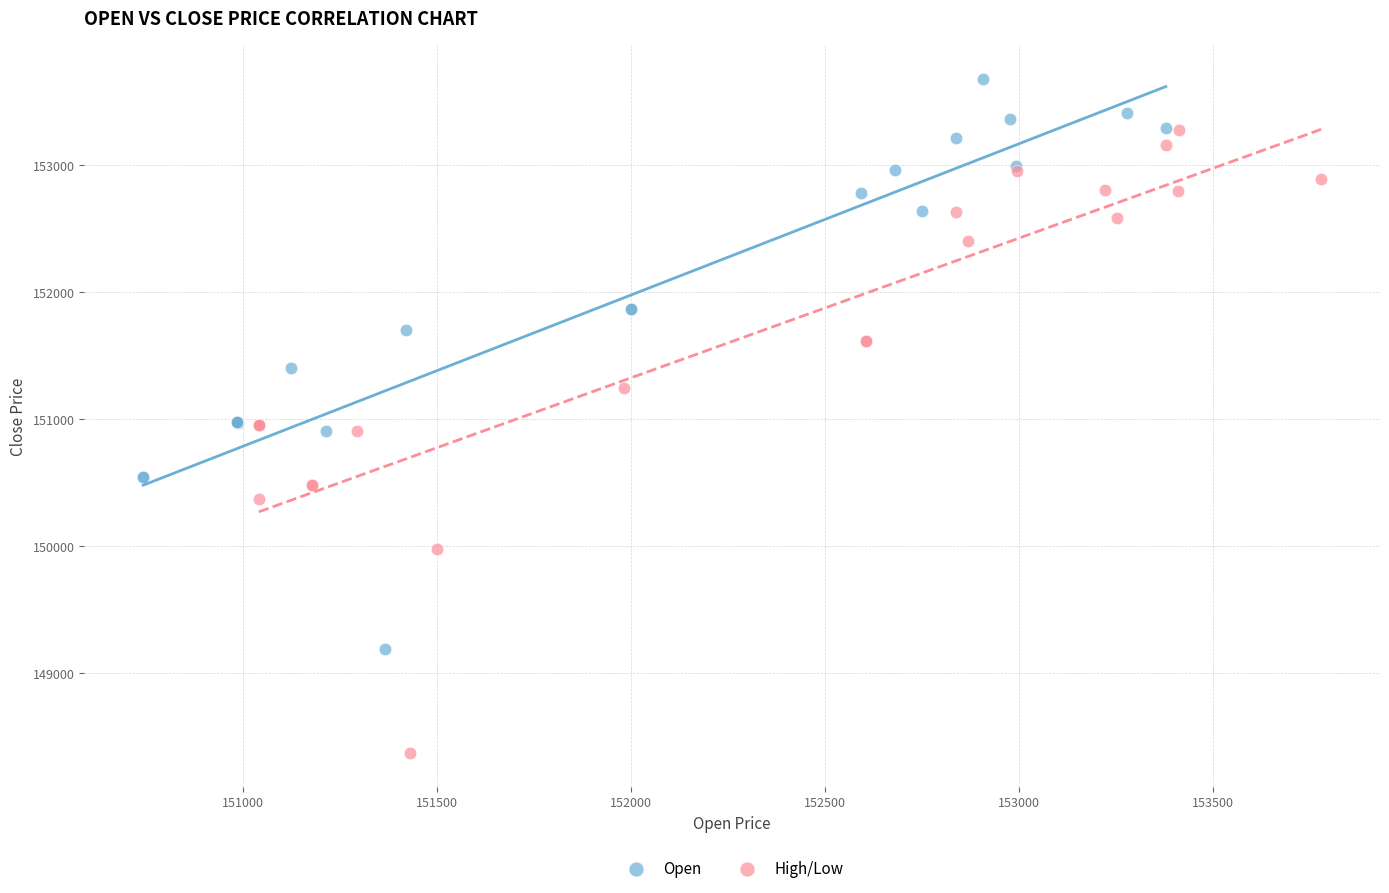

Which series contains the lowest Y value?

High/Low